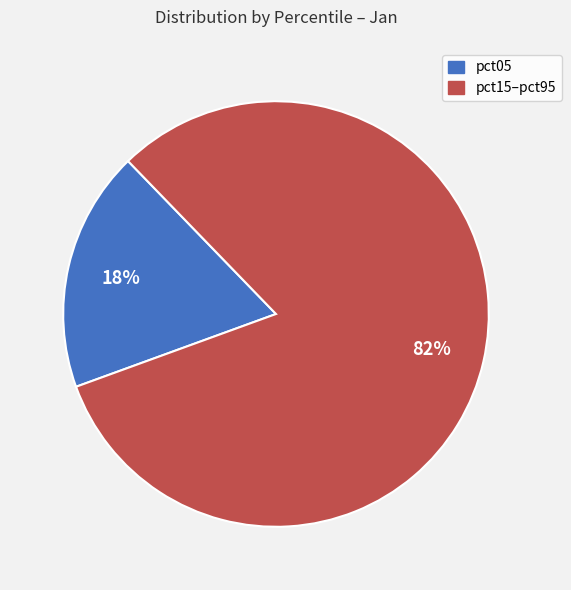

Is it true that pct15–pct95 is 89% of the pie?

False